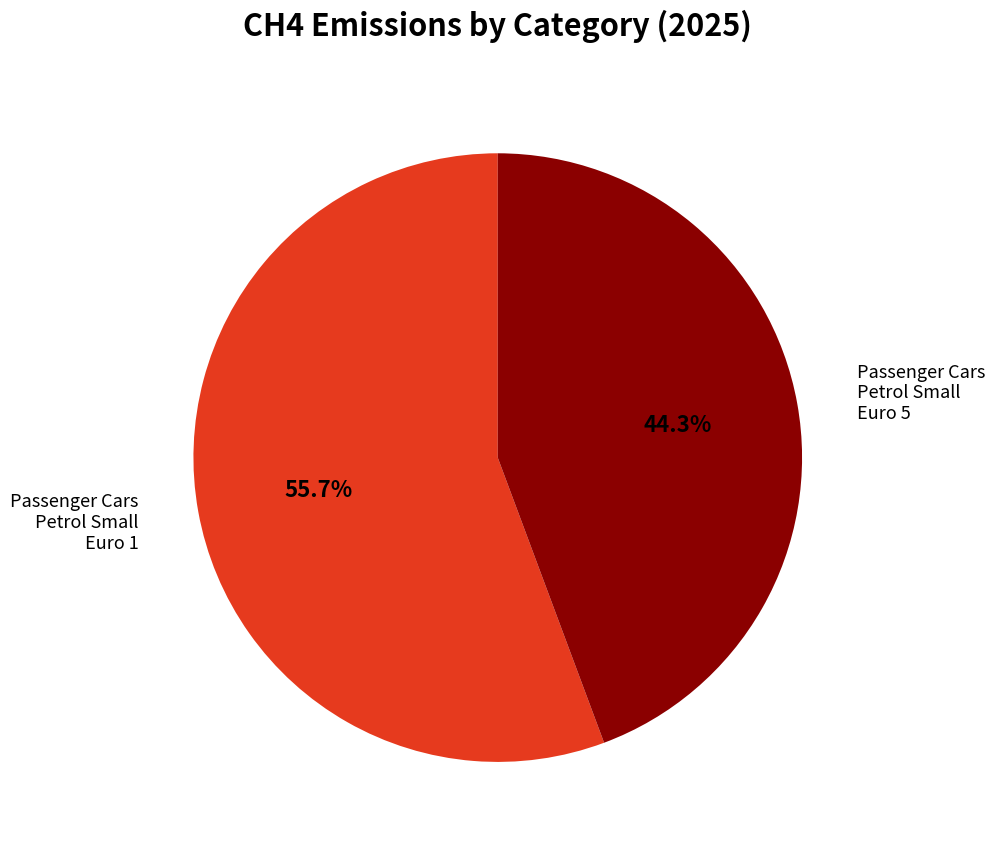

How many slices are in this pie chart?

2